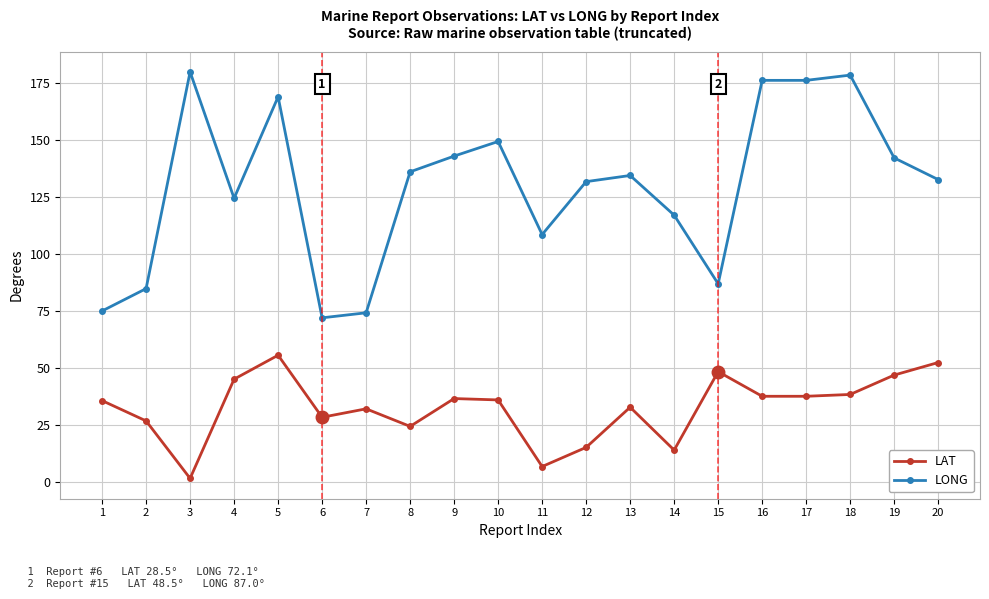

True or false: LONG and LAT intersect in this chart.

False